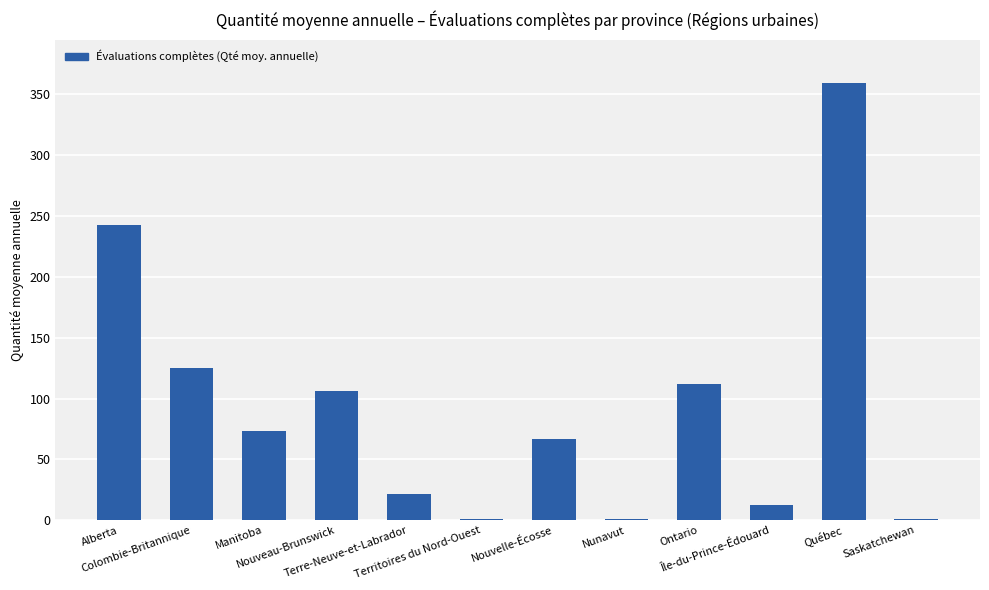

At which label does the data first exceed 73?

Alberta